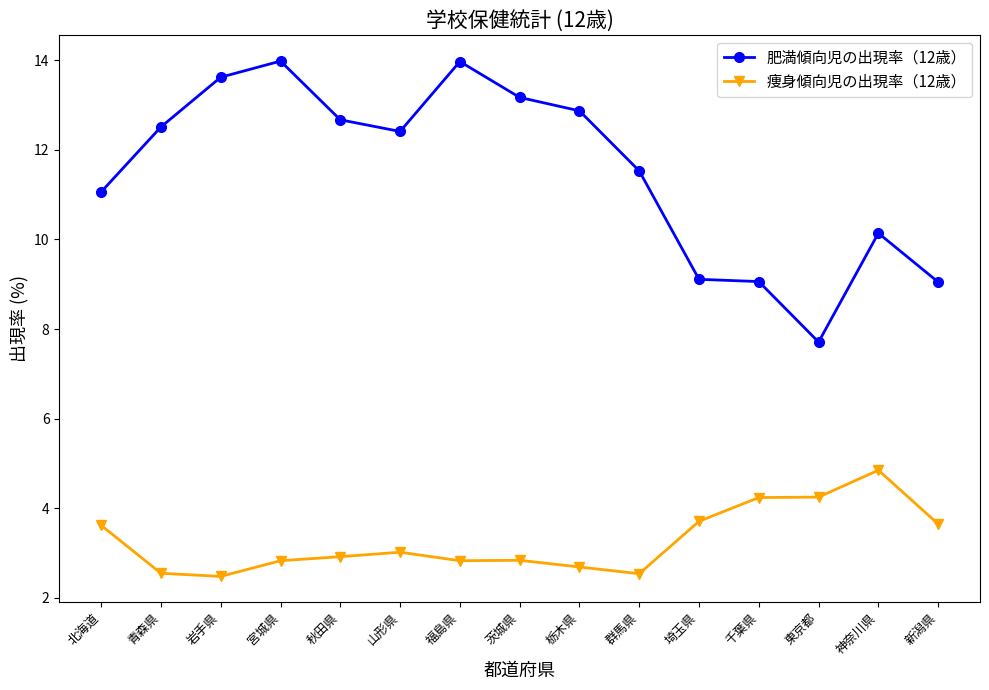

What is the difference between the second highest and minimum values in the 肥満傾向児の出現率（12歳） series?

6.3